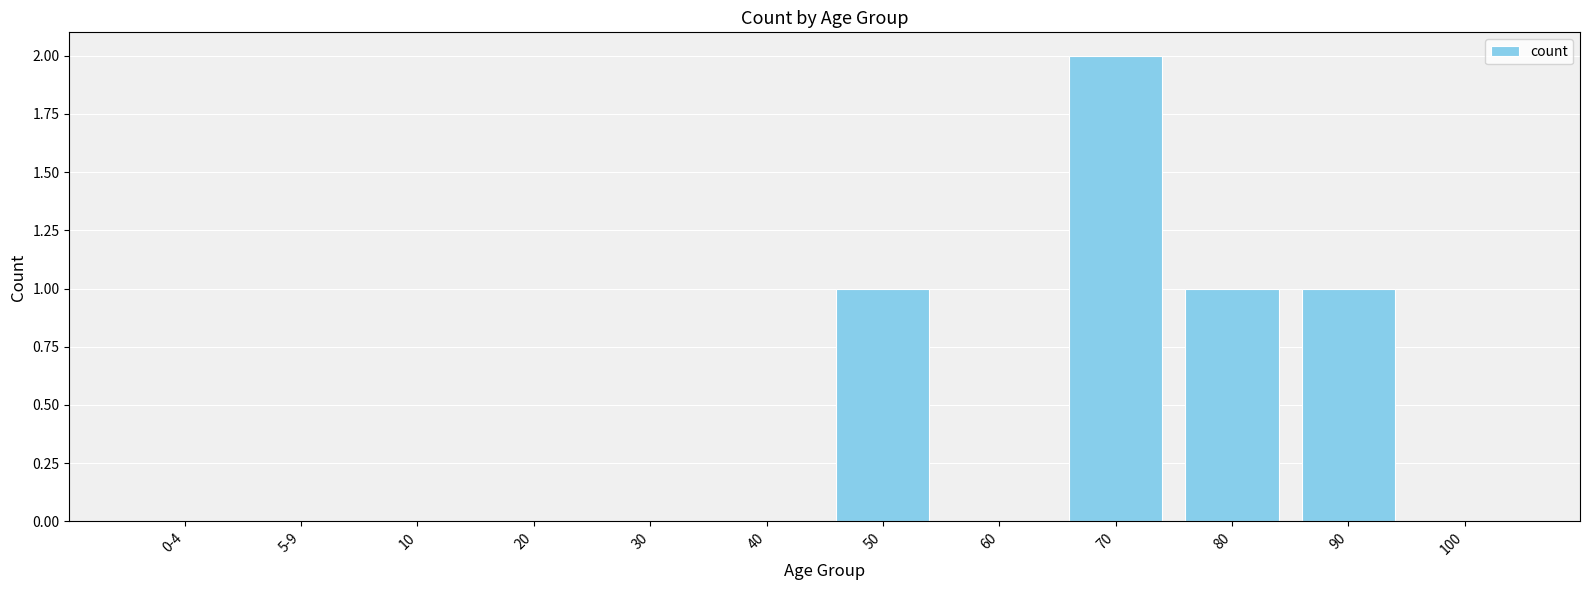

What is the change in value from 30 to 90?

+1